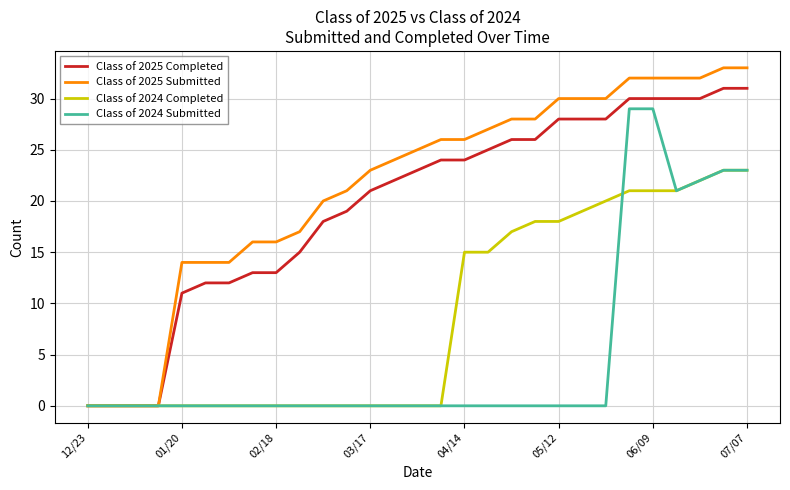

Which series has the widest spread of values?

Class of 2025 Submitted